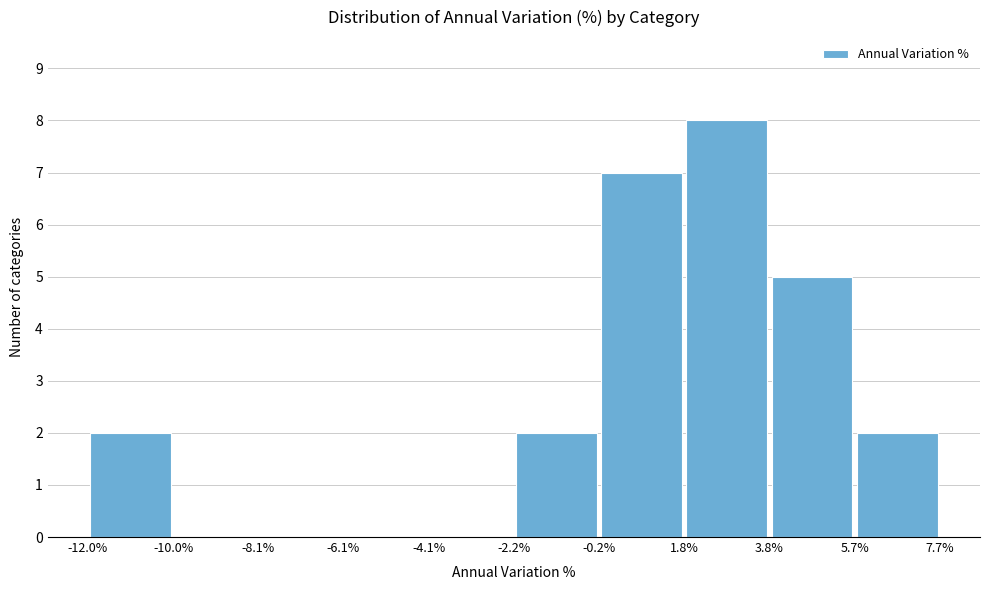

What is the height of the bar covering 3.8% to 5.7% on the x-axis? The values are not printed on the chart, so give them approximately, as read against the axis.

5